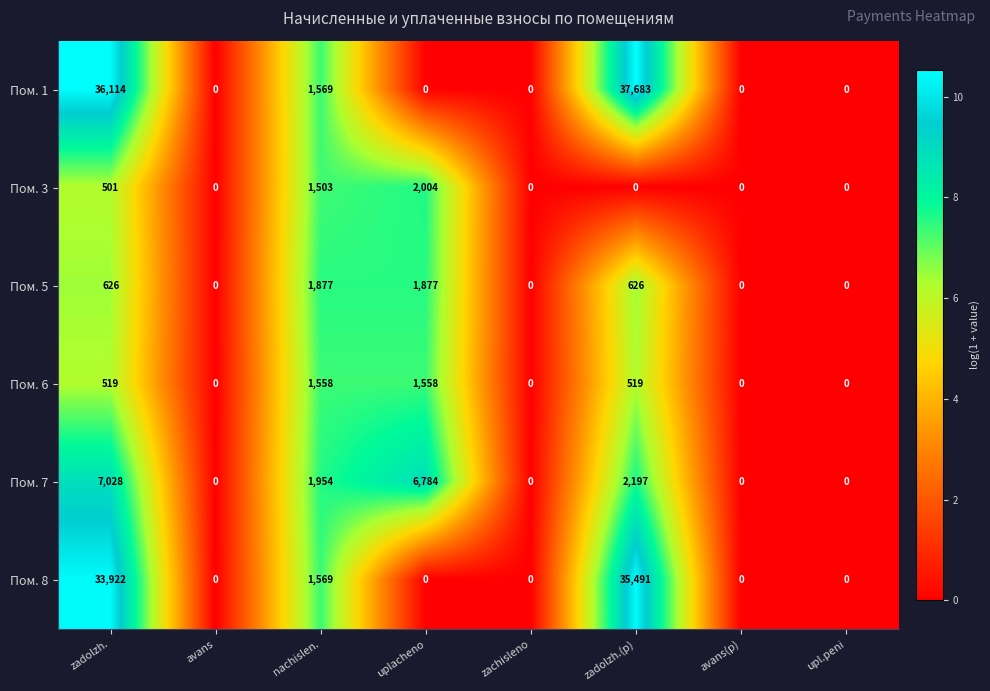

What is the average value of the Пом. 7 series?

2245